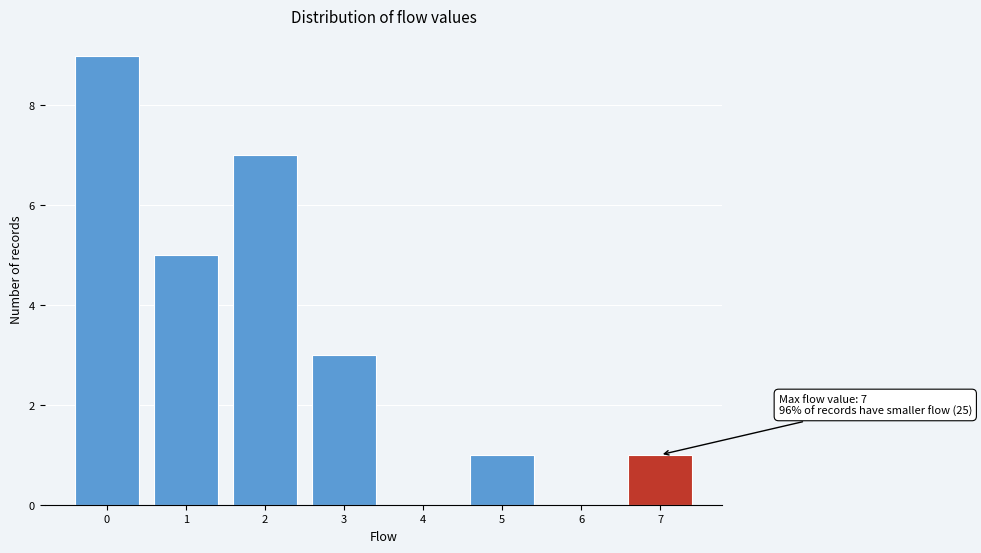

Reading left to right, extract all data points from this chart.

0=9	1=5	2=7	3=3	4=0	5=1	6=0	7=1